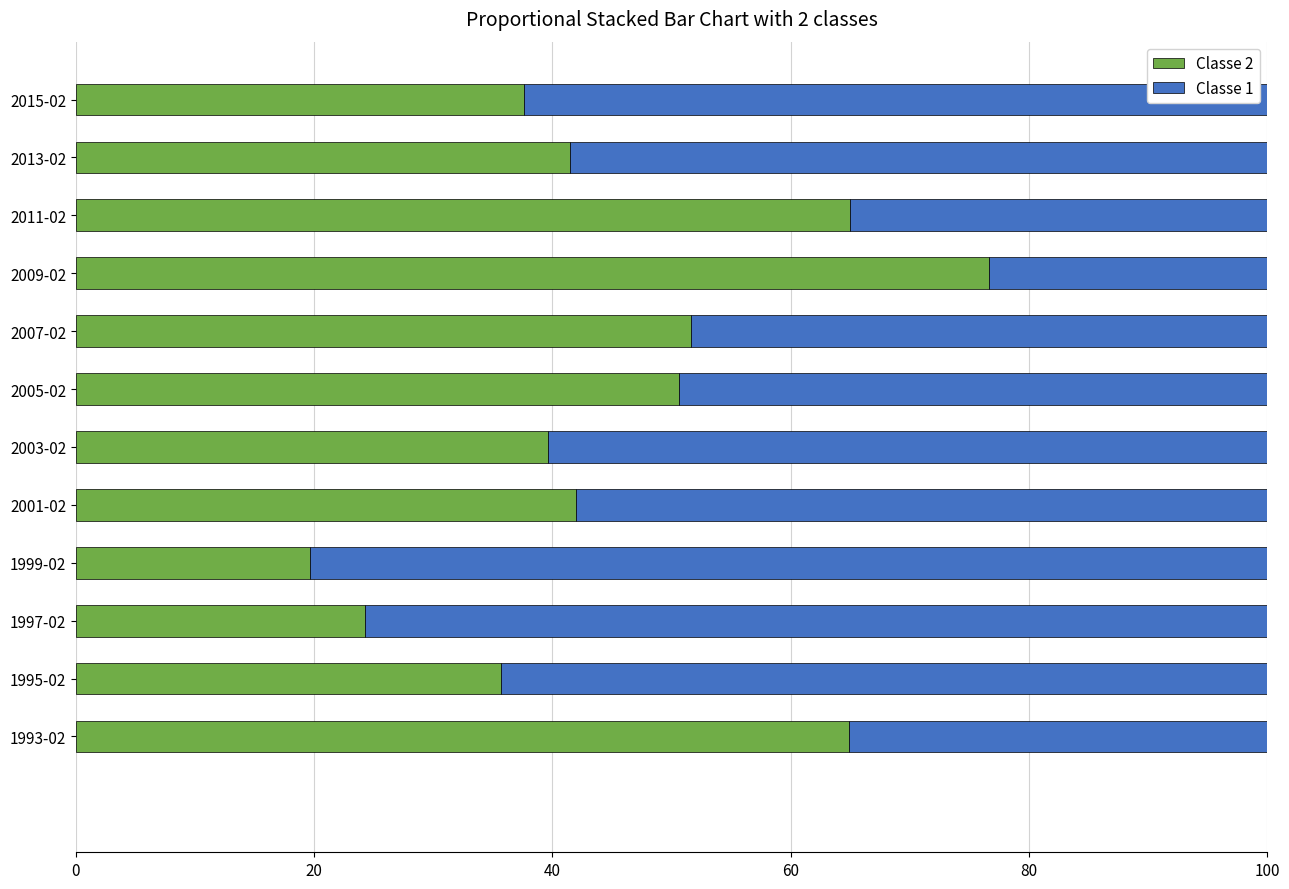

What is the total value across all series at 2005-02?

100.0